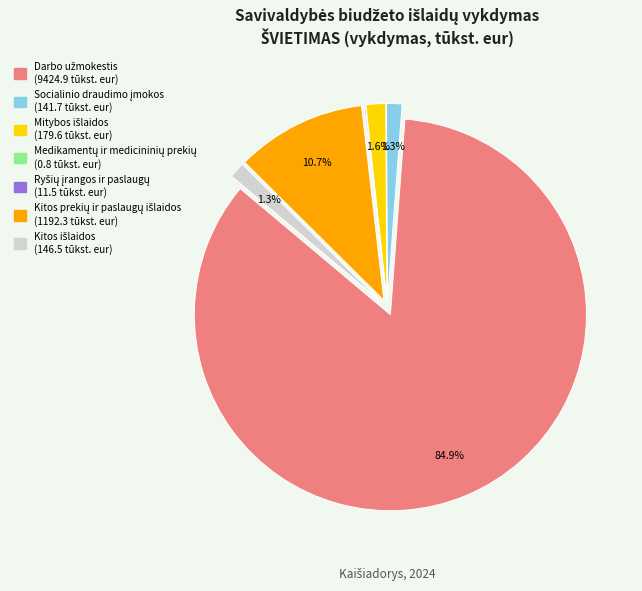

Does any single category account for the majority?

Yes